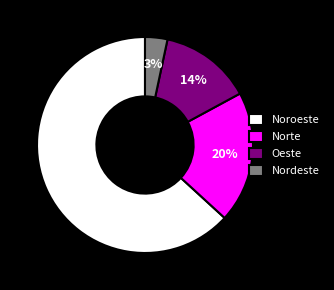

To the nearest percent, what portion does Norte represent?

20%